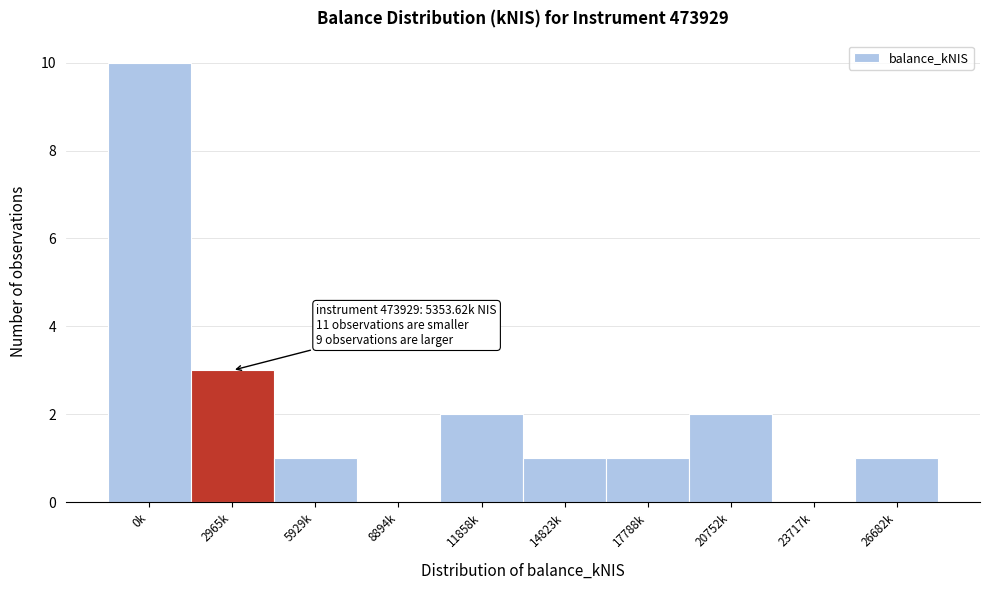

Reading left to right, what are all the values shown in this chart?

0k=10	2965k=3	5929k=1	8894k=0	11858k=2	14823k=1	17788k=1	20752k=2	23717k=0	26682k=1